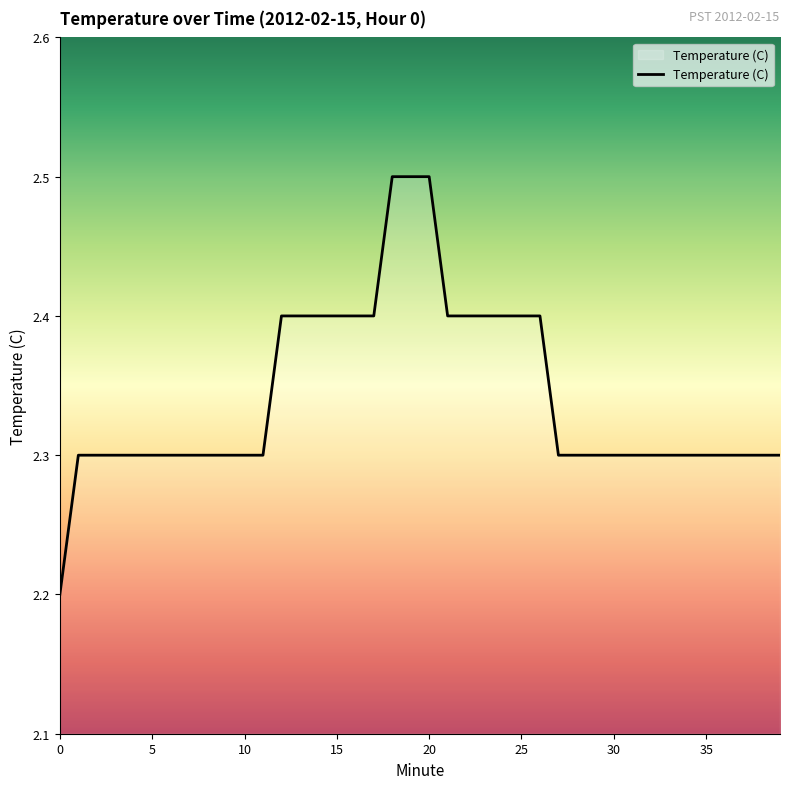

What is the difference between the maximum and minimum values?

0.3